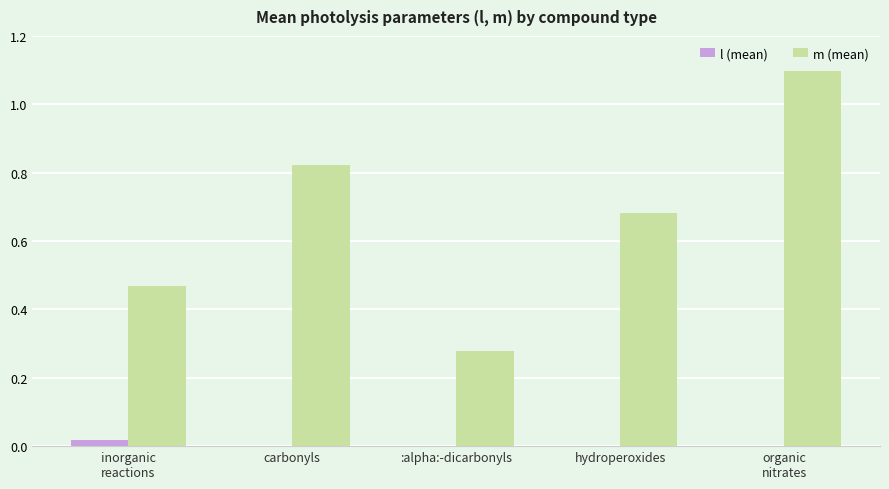

Which series has the largest total across all categories?

m (mean)